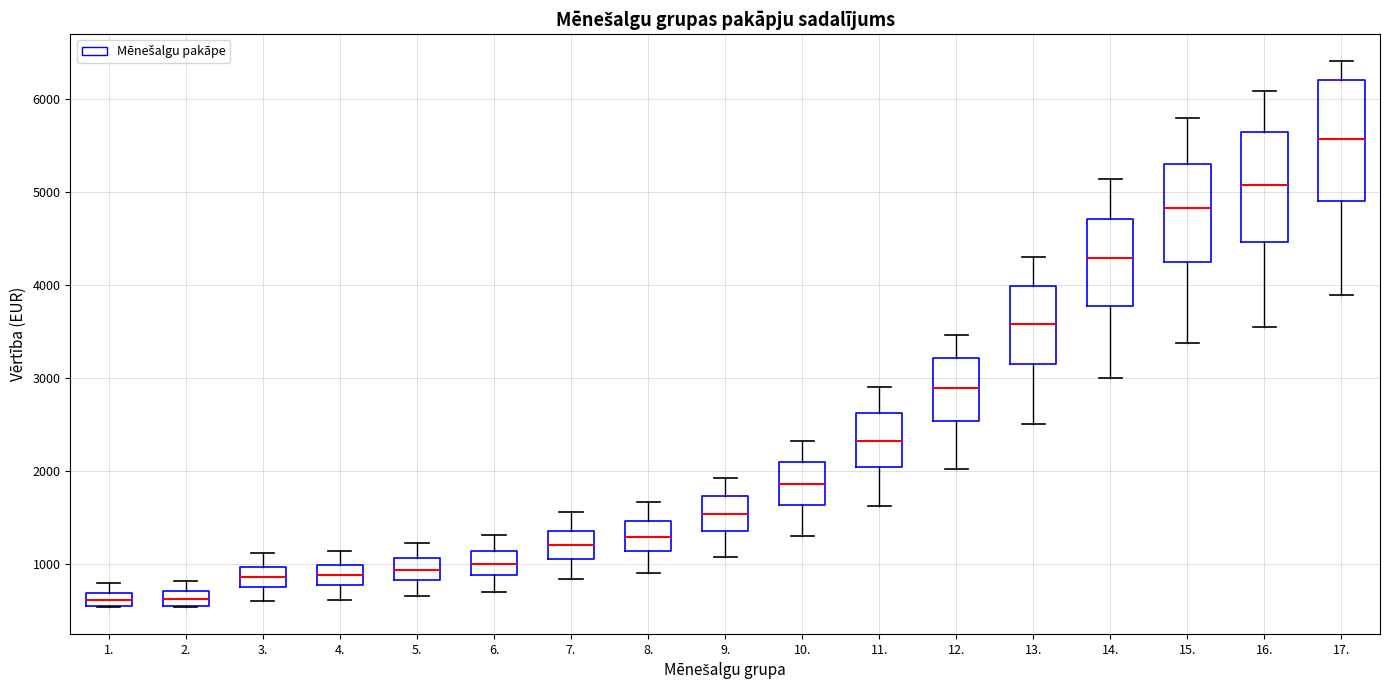

Which box is the tallest, from its lower edge to its upper edge?

17.